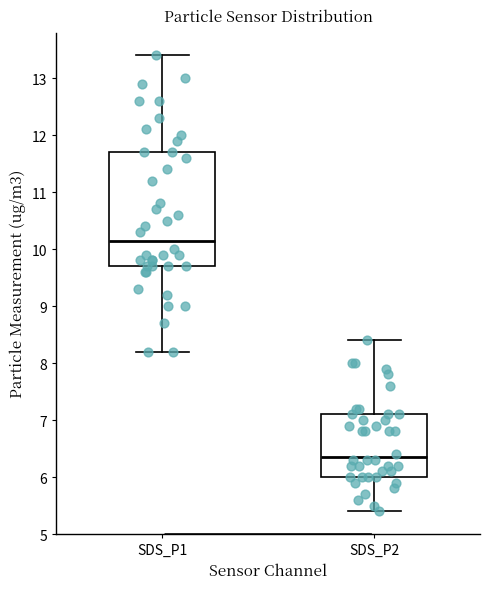

Which box has the highest median line?

SDS_P1